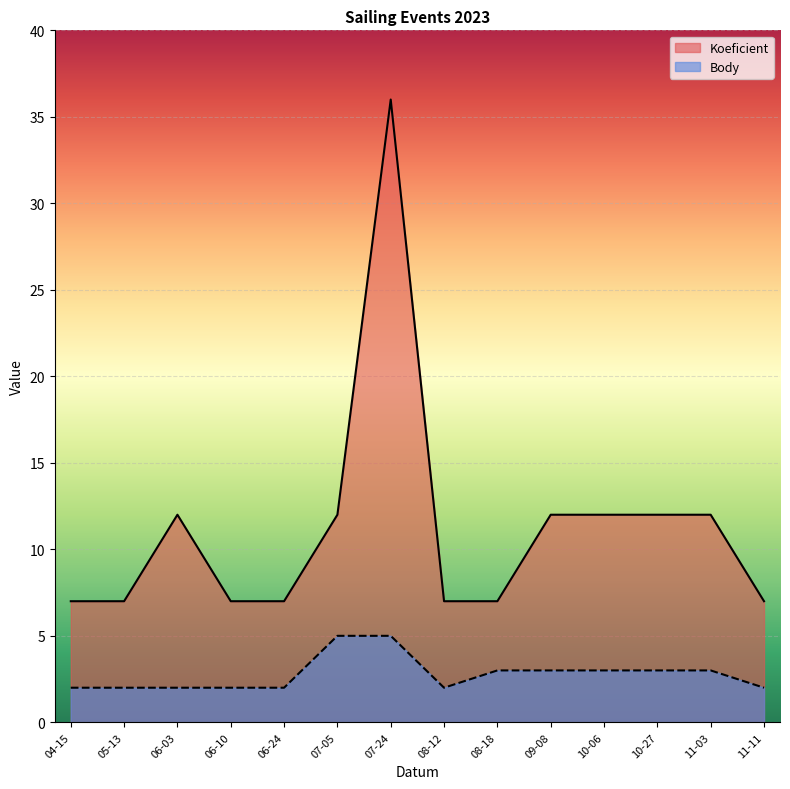

Is it true that Koeficient equals 12 at 07-05?

True